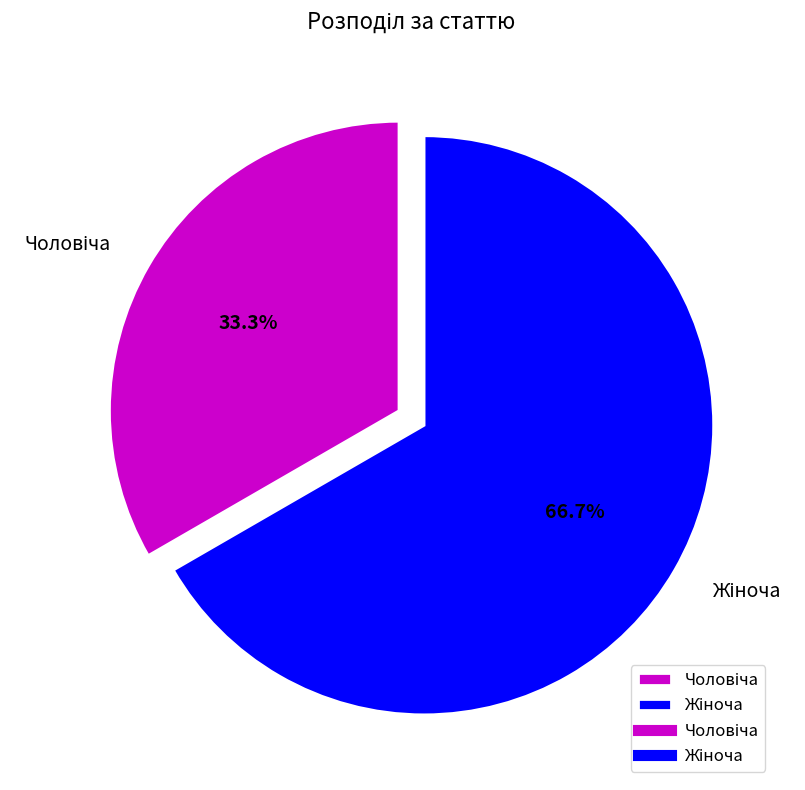

Is there any slice that represents more than half of the pie?

Yes